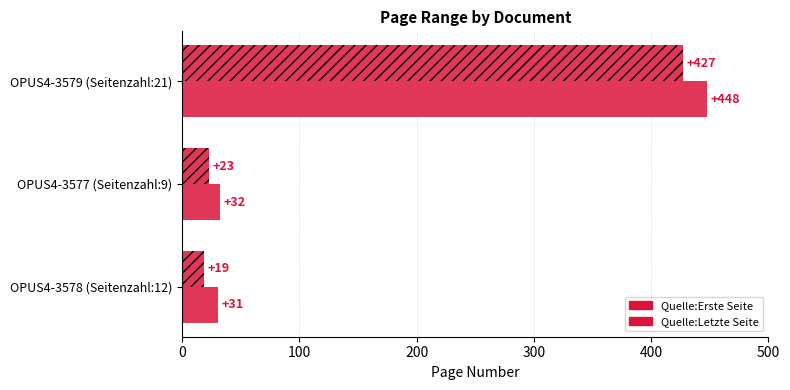

Rank the series by their maximum value, from lowest to highest.

Quelle:Erste Seite, Quelle:Letzte Seite